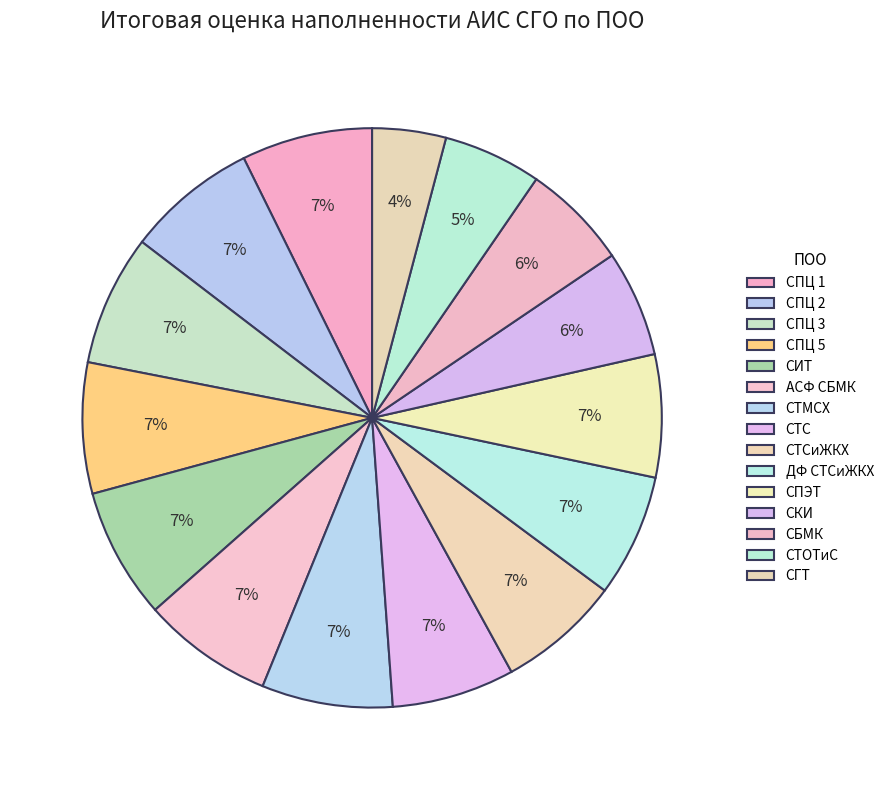

To the nearest percent, what percentage of the pie is СТС?

7%